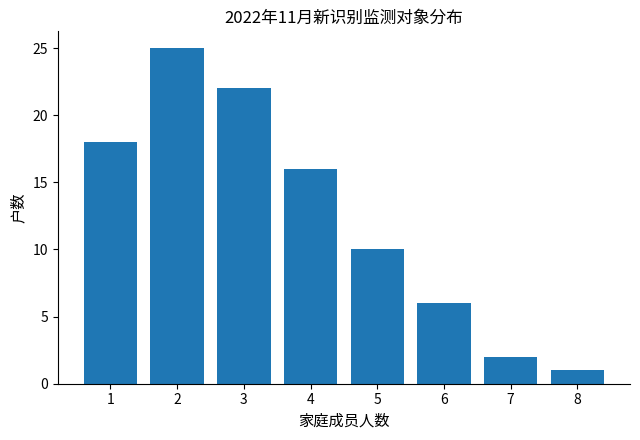

Reading right to left, what are all the values shown in this chart?

8=1	7=2	6=6	5=10	4=16	3=22	2=25	1=18